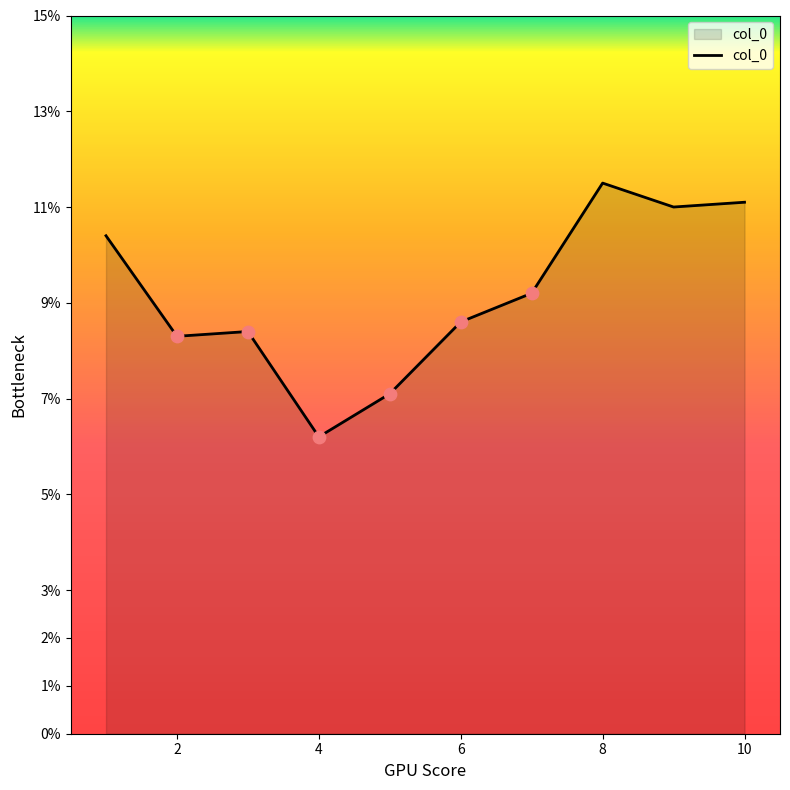

Which has a higher value, 3 or 2?

3